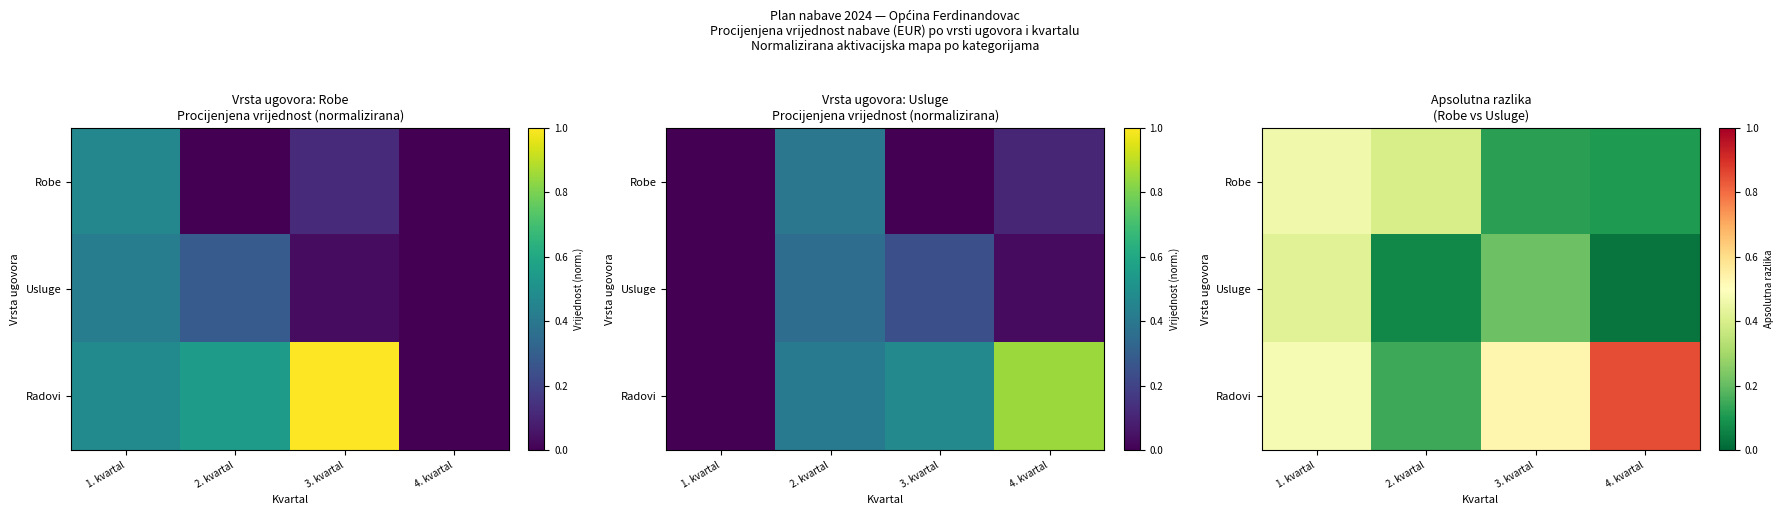

What is the sum of the Robe values at 4. kvartal and 3. kvartal?

0.2